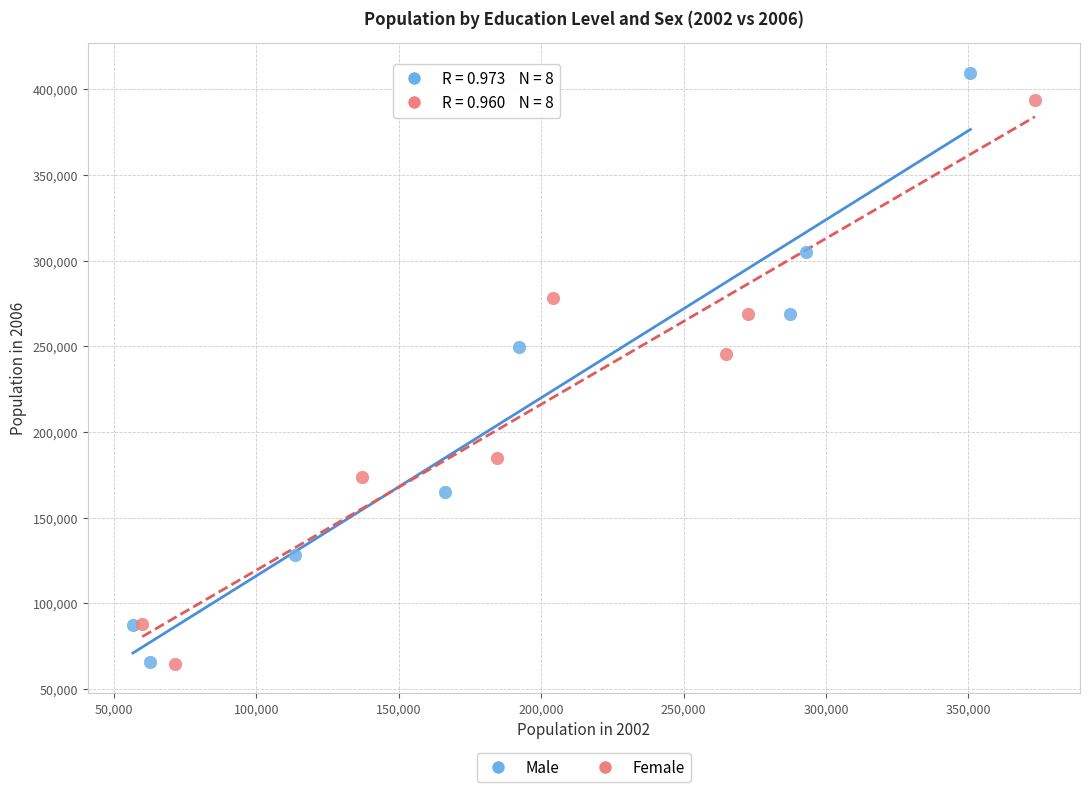

Which series has the widest spread of Y values?

Male